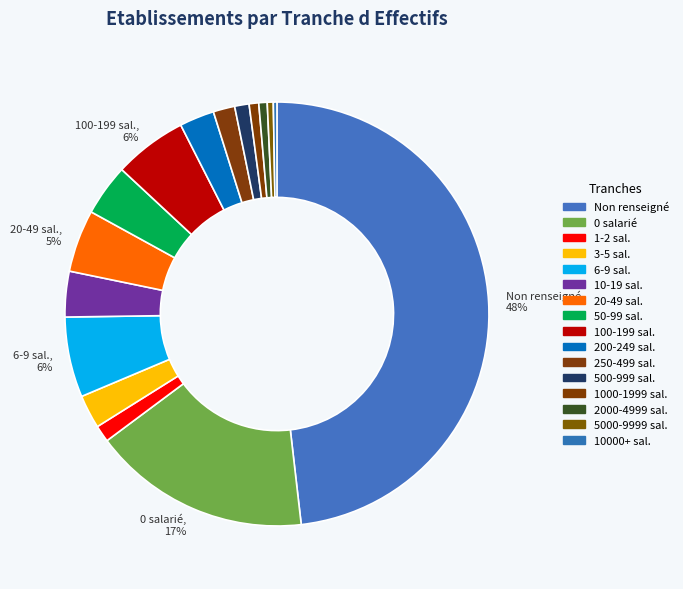

Count the number of slices in the pie.

16